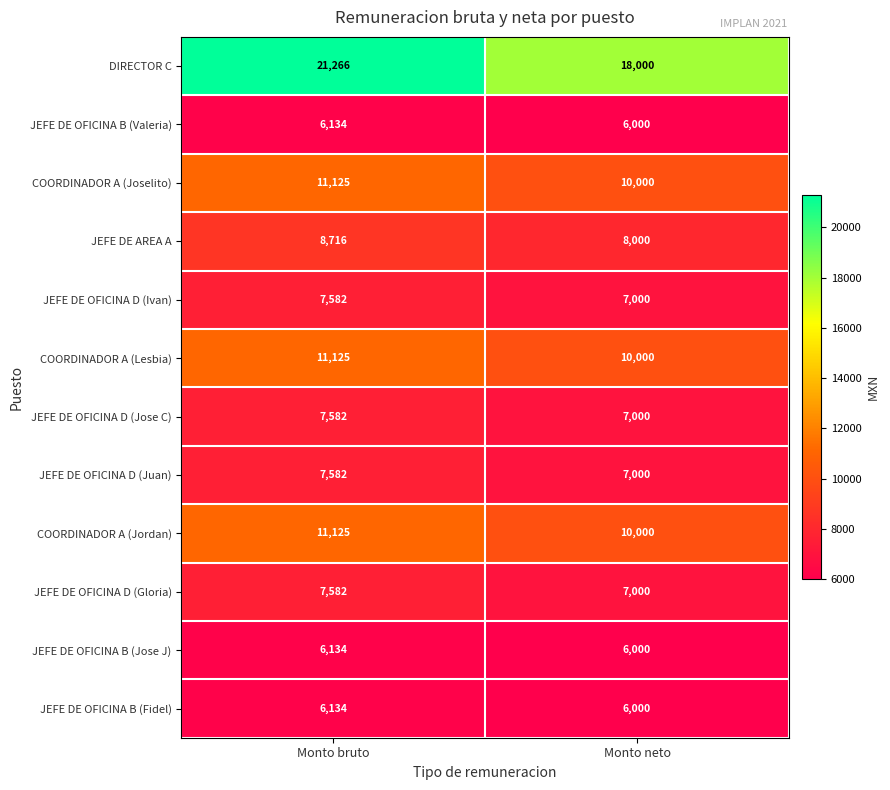

At which category is the sum across all series the highest?

Monto bruto